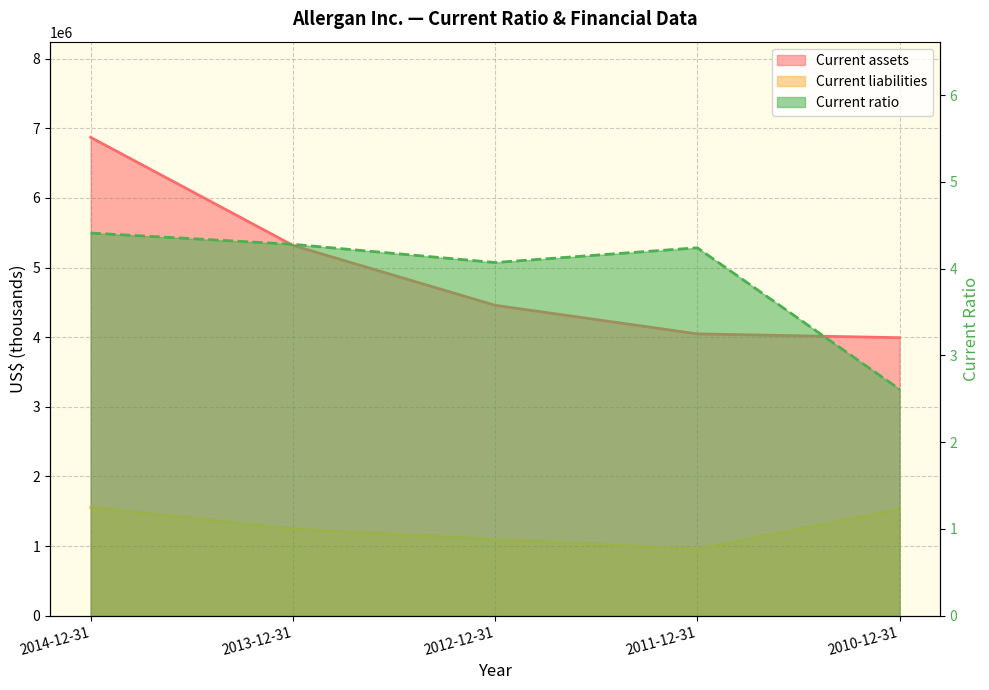

Reading left to right, extract all data points from this chart.

Current assets: 2014-12-31=6871200.0	2013-12-31=5319700.0	2012-12-31=4458800.0	2011-12-31=4048300.0	2010-12-31=3993700.0
Current liabilities: 2014-12-31=1557300.0	2013-12-31=1244300.0	2012-12-31=1095200.0	2011-12-31=955000.0	2010-12-31=1528400.0
Current ratio: 2014-12-31=4.4	2013-12-31=4.3	2012-12-31=4.1	2011-12-31=4.2	2010-12-31=2.6